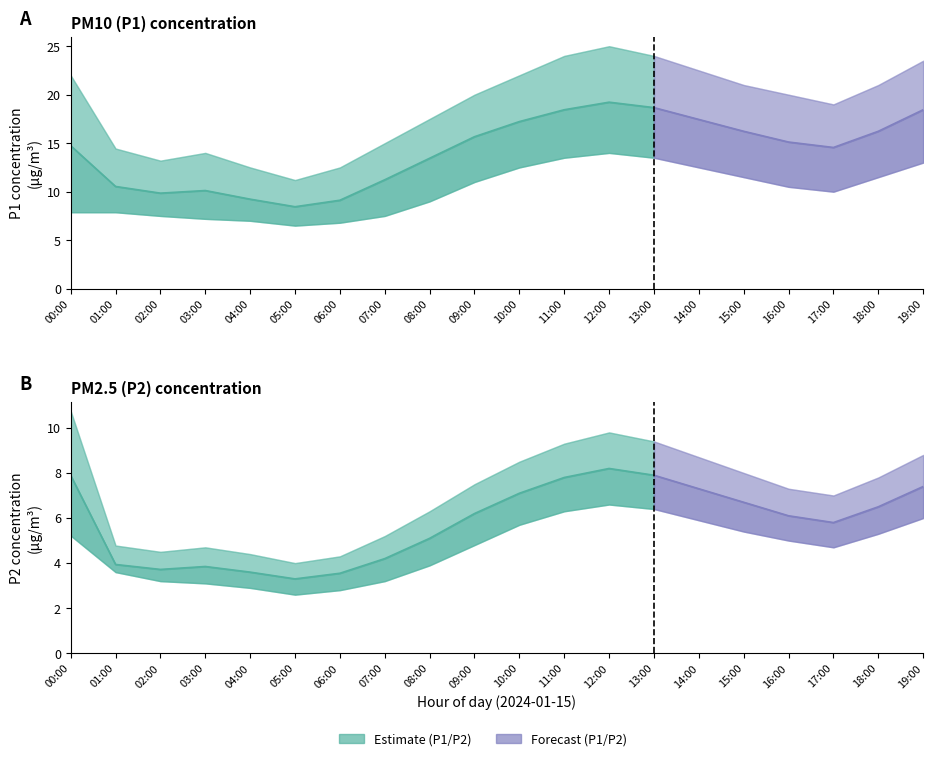

Reading right to left, list all the values displayed in this chart.

P1: 19:00=18.4	18:00=16.2	17:00=14.6	16:00=15.1	15:00=16.2	14:00=17.4	13:00=18.7	12:00=19.2	11:00=18.4	10:00=17.2	09:00=15.7	08:00=13.4	07:00=11.2	06:00=9.1	05:00=8.4	04:00=9.2	03:00=10.1	02:00=9.8	01:00=10.5	00:00=14.7
P1_upper: 19:00=23.5	18:00=21.0	17:00=19.0	16:00=20.0	15:00=21.0	14:00=22.5	13:00=24.0	12:00=25.0	11:00=24.0	10:00=22.0	09:00=20.0	08:00=17.5	07:00=15.0	06:00=12.5	05:00=11.2	04:00=12.5	03:00=14.0	02:00=13.2	01:00=14.4	00:00=22.0
P1_lower: 19:00=13.0	18:00=11.5	17:00=10.0	16:00=10.5	15:00=11.5	14:00=12.5	13:00=13.5	12:00=14.0	11:00=13.5	10:00=12.5	09:00=11.0	08:00=9.0	07:00=7.5	06:00=6.8	05:00=6.5	04:00=7.0	03:00=7.2	02:00=7.5	01:00=7.9	00:00=7.9
P2: 19:00=7.4	18:00=6.5	17:00=5.8	16:00=6.1	15:00=6.7	14:00=7.3	13:00=7.9	12:00=8.2	11:00=7.8	10:00=7.1	09:00=6.2	08:00=5.1	07:00=4.2	06:00=3.5	05:00=3.3	04:00=3.6	03:00=3.9	02:00=3.7	01:00=3.9	00:00=7.9
P2_upper: 19:00=8.8	18:00=7.8	17:00=7.0	16:00=7.3	15:00=8.0	14:00=8.7	13:00=9.4	12:00=9.8	11:00=9.3	10:00=8.5	09:00=7.5	08:00=6.3	07:00=5.2	06:00=4.3	05:00=4.0	04:00=4.4	03:00=4.7	02:00=4.5	01:00=4.8	00:00=10.8
P2_lower: 19:00=6.0	18:00=5.3	17:00=4.7	16:00=5.0	15:00=5.4	14:00=5.9	13:00=6.4	12:00=6.6	11:00=6.3	10:00=5.7	09:00=4.8	08:00=3.9	07:00=3.2	06:00=2.8	05:00=2.6	04:00=2.9	03:00=3.1	02:00=3.2	01:00=3.6	00:00=5.2